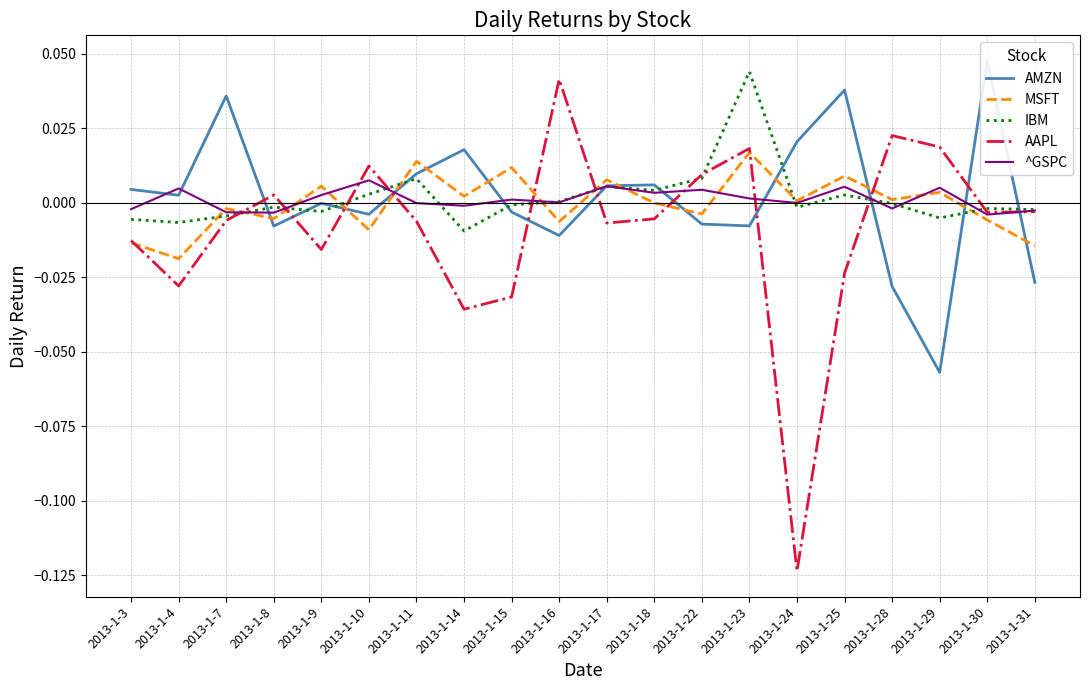

The value of AAPL at 2013-1-18 is -0.0. True or false?

False